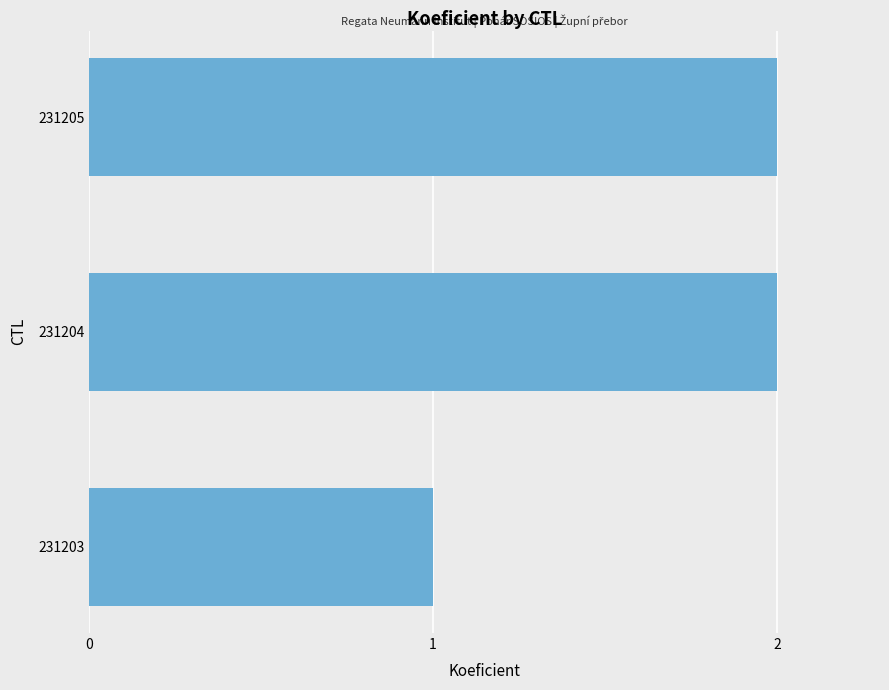

What is the maximum value shown in the chart?

2